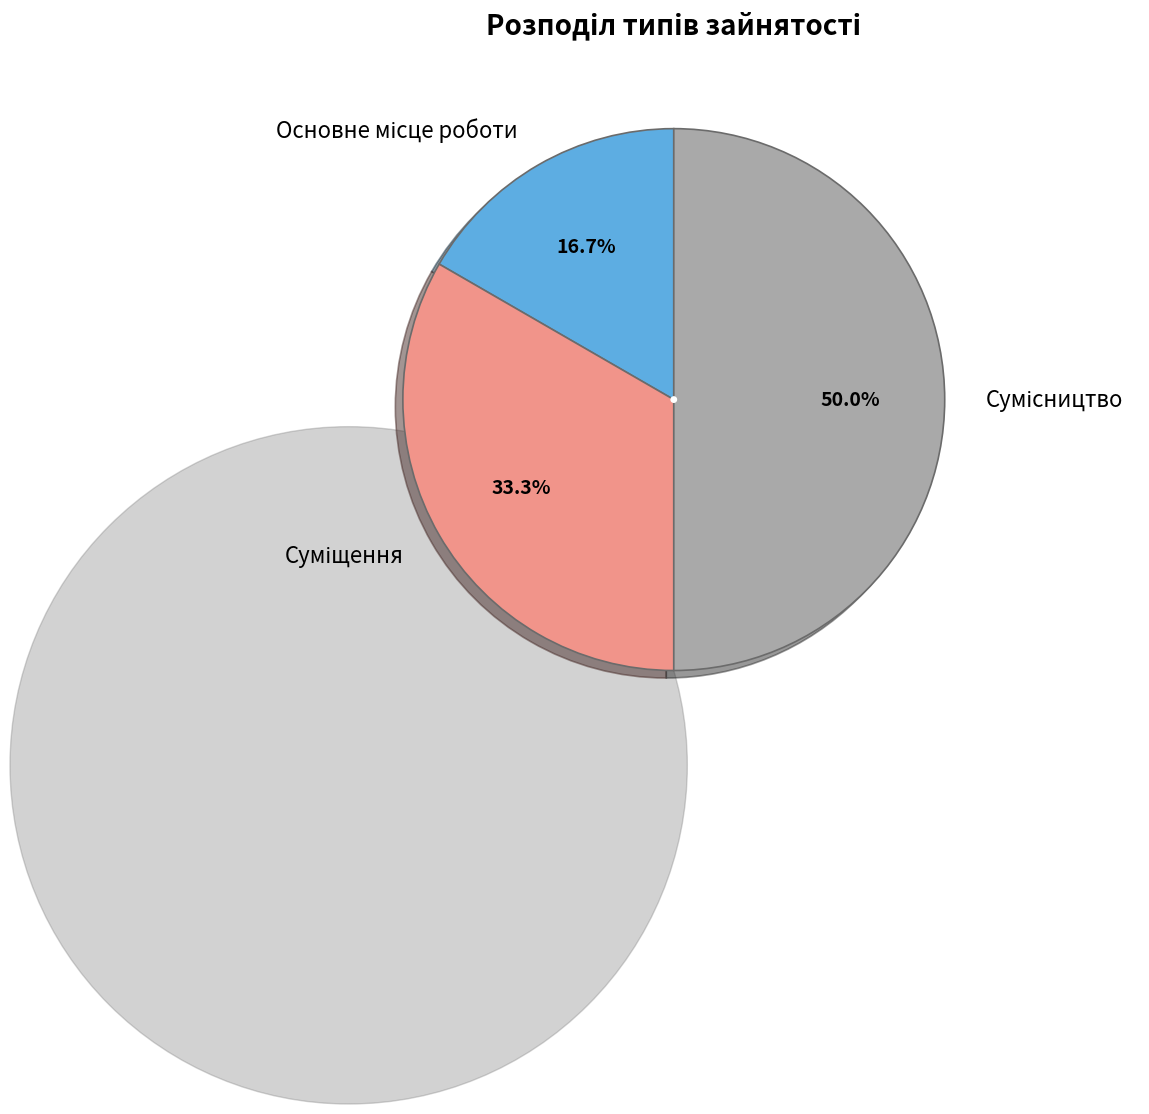

Combined, do Суміщення and Основне місце роботи account for over 50%?

No